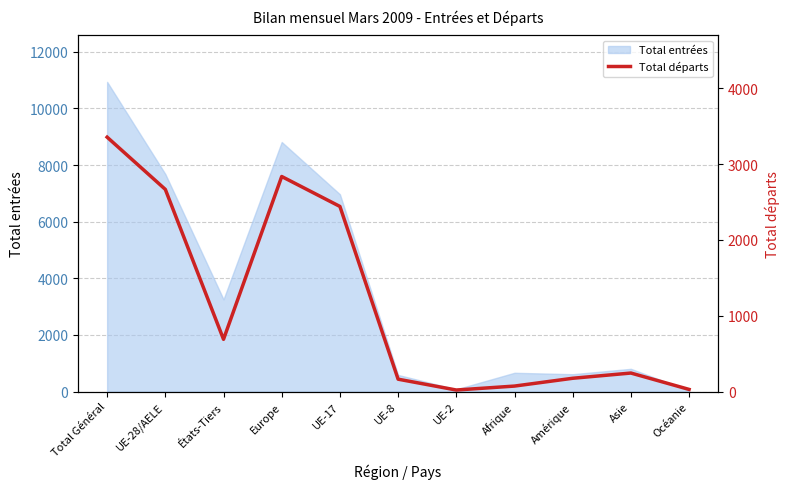

How many data points does each series have?

11